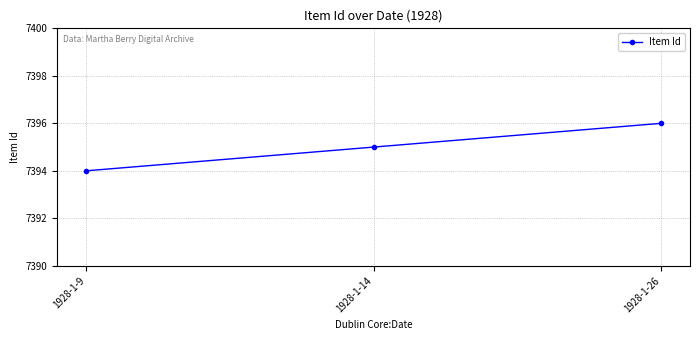

Is it true that the value at 1928-1-9 is 7394?

True